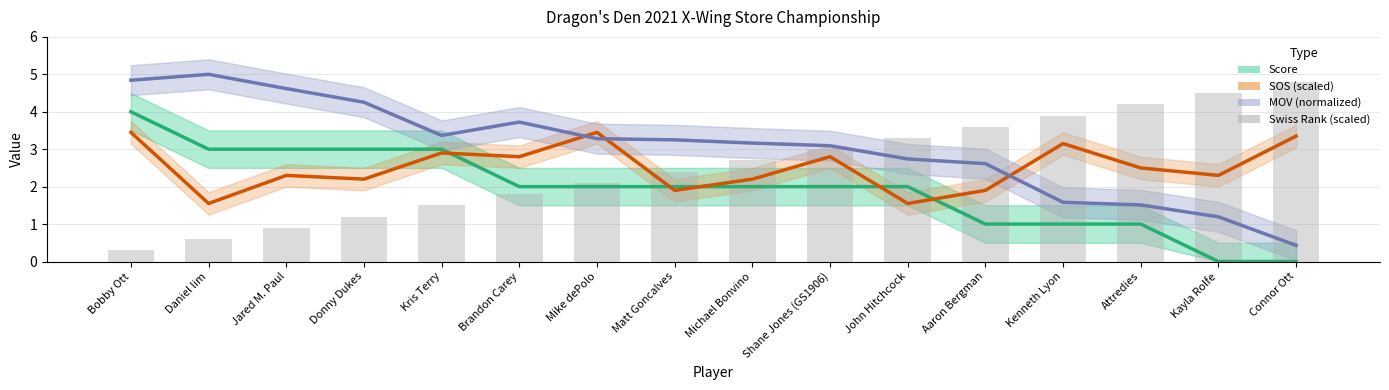

Is the value of SOS (scaled) at Attredies greater than the value of Score at Kayla Rolfe?

Yes